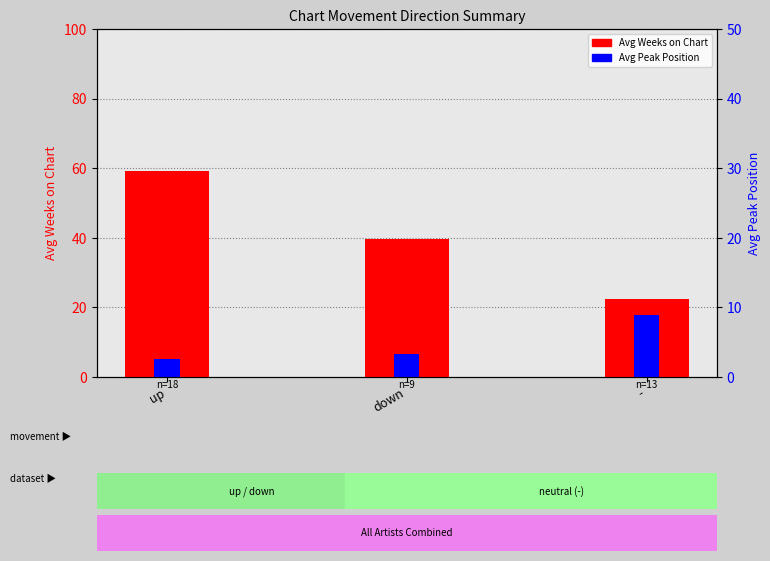

What is the difference between the Avg Weeks on Chart values at up and -?

36.8